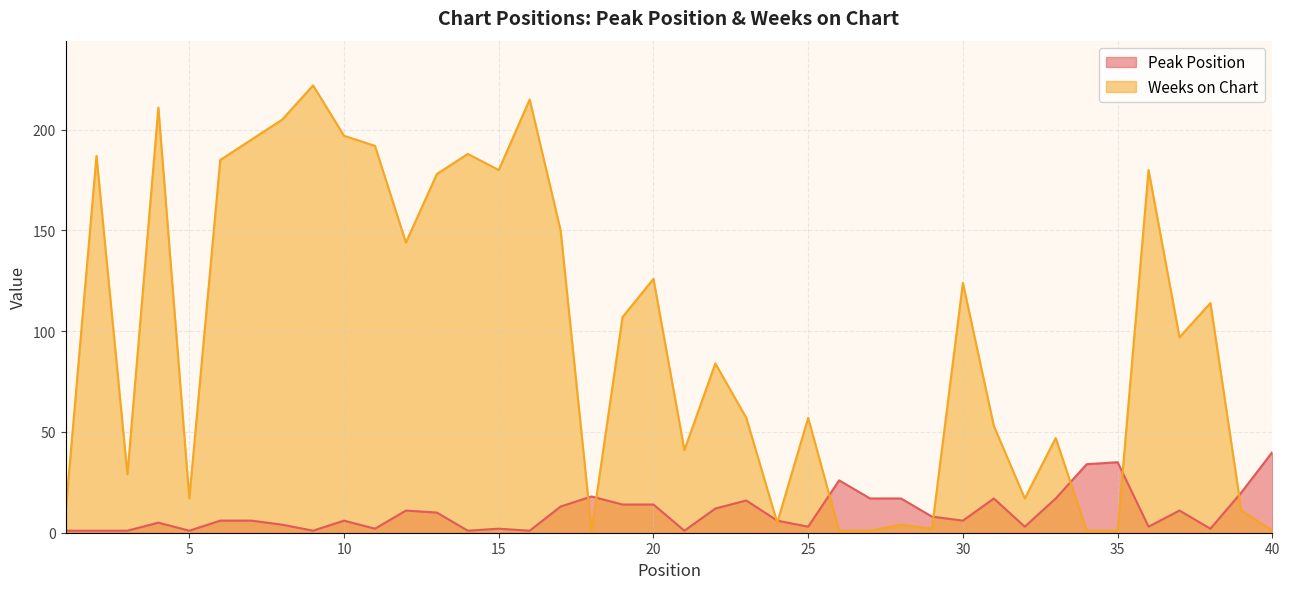

Rank the categories by Peak Position value from highest to lowest.

40, 35, 34, 26, 39, 18, 27, 28, 31, 33, 23, 19, 20, 17, 22, 12, 37, 13, 29, 6, 7, 10, 24, 30, 4, 8, 25, 32, 36, 11, 15, 38, 1, 2, 3, 5, 9, 14, 16, 21